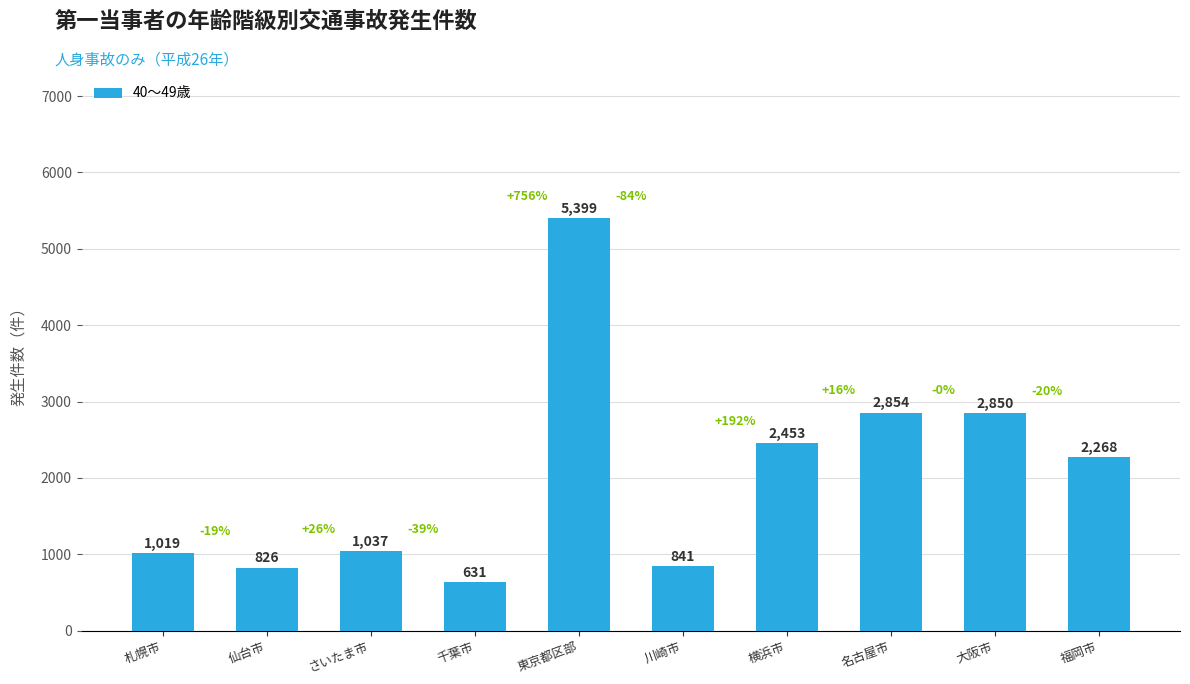

List the labels in order of value, largest first.

東京都区部, 名古屋市, 大阪市, 横浜市, 福岡市, さいたま市, 札幌市, 川崎市, 仙台市, 千葉市